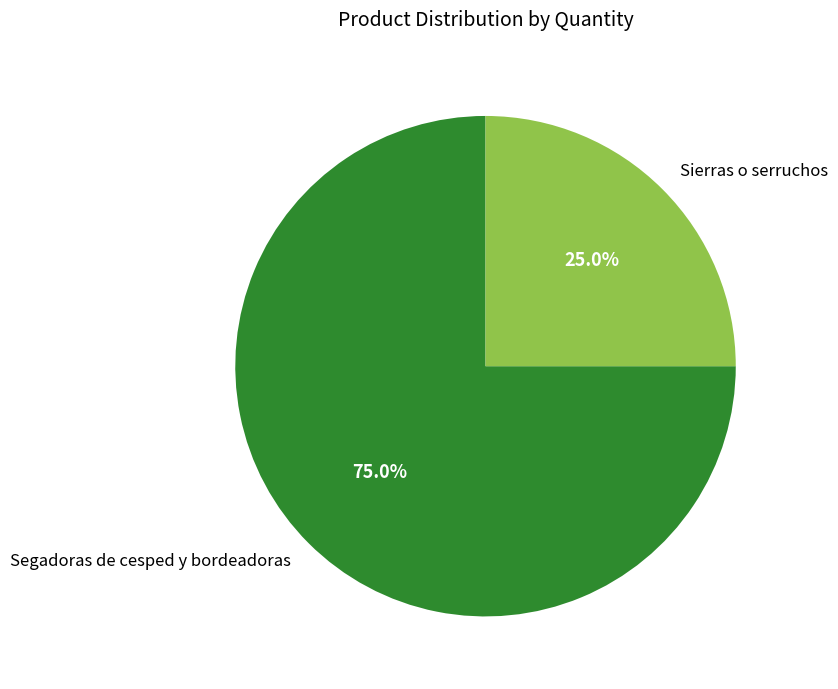

To the nearest percent, what portion does Segadoras de cesped y bordeadoras represent?

75%